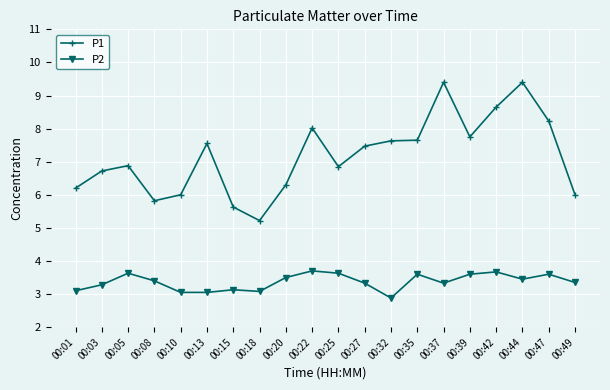

Rank the series by their maximum value, from highest to lowest.

P1, P2